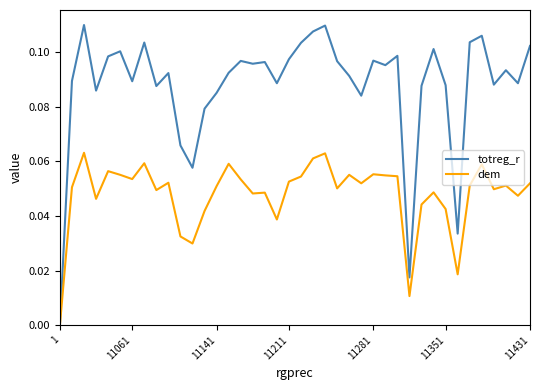

Which series has the largest total across all categories?

totreg_r